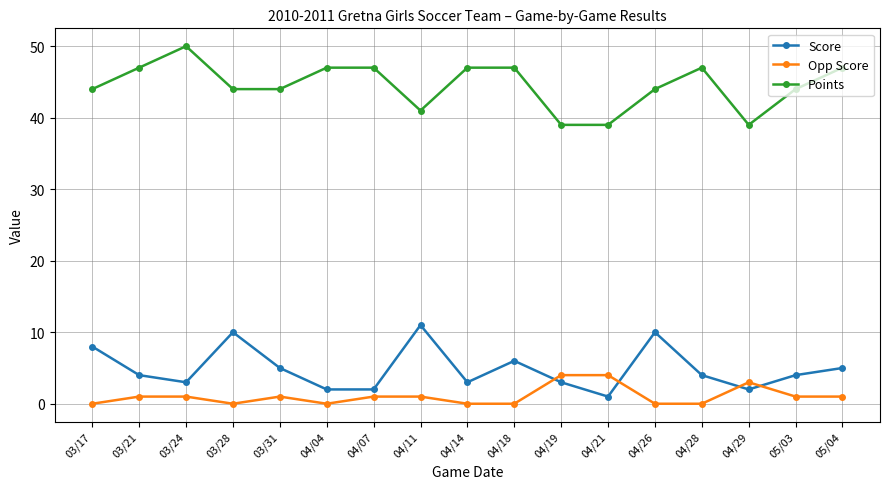

Does the chart display data point markers on the line(s)?

Yes